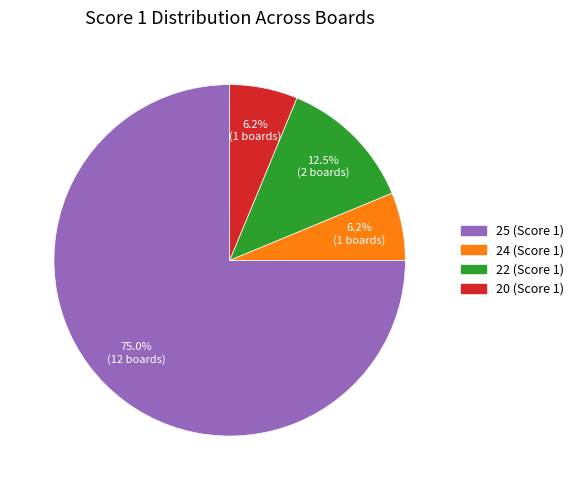

What is the ratio of the value at 25 (Score 1) to the value at 22 (Score 1)?

6.0